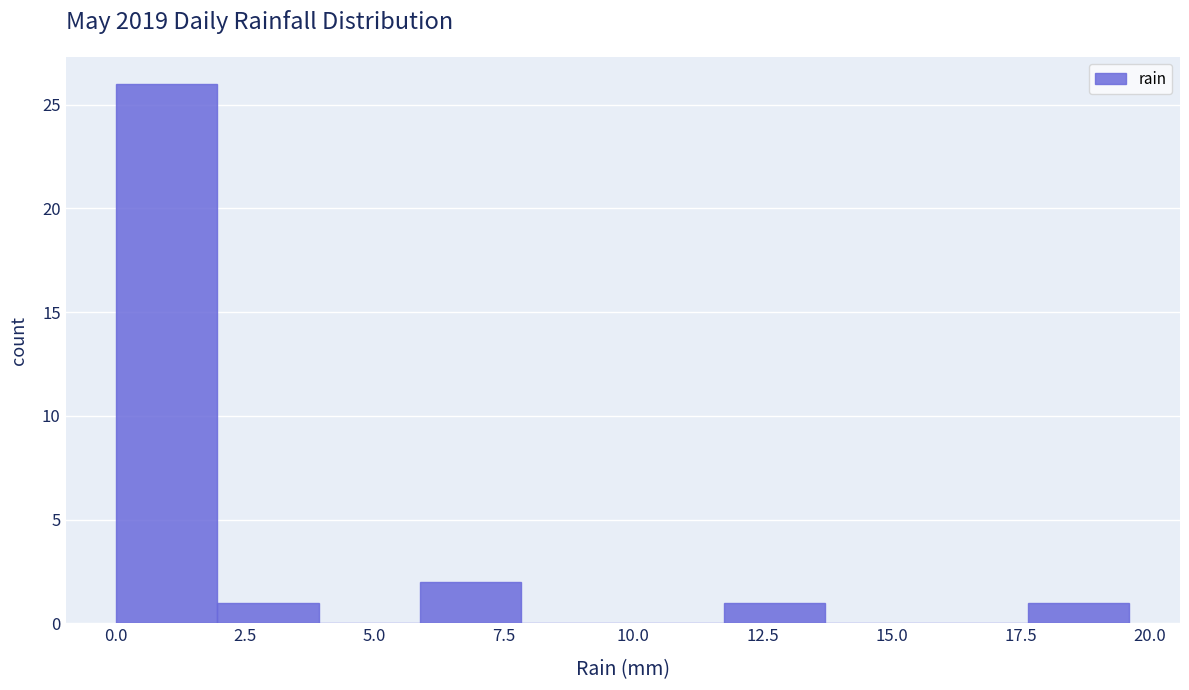

Around what value on the x-axis is the tallest bar? Give the approximate position of its centre, as read against the axis.

1.0